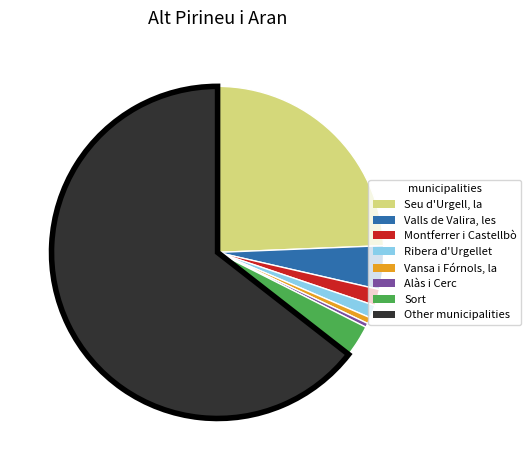

Count the number of slices in the pie.

8